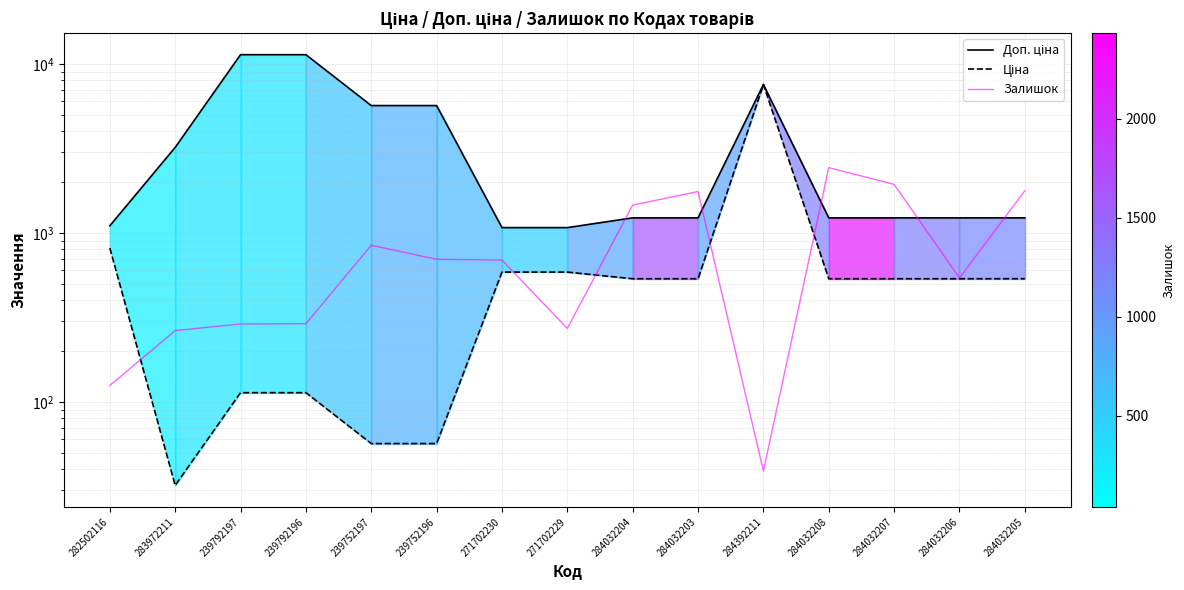

True or false: Залишок has more than 0 interior local peaks.

True